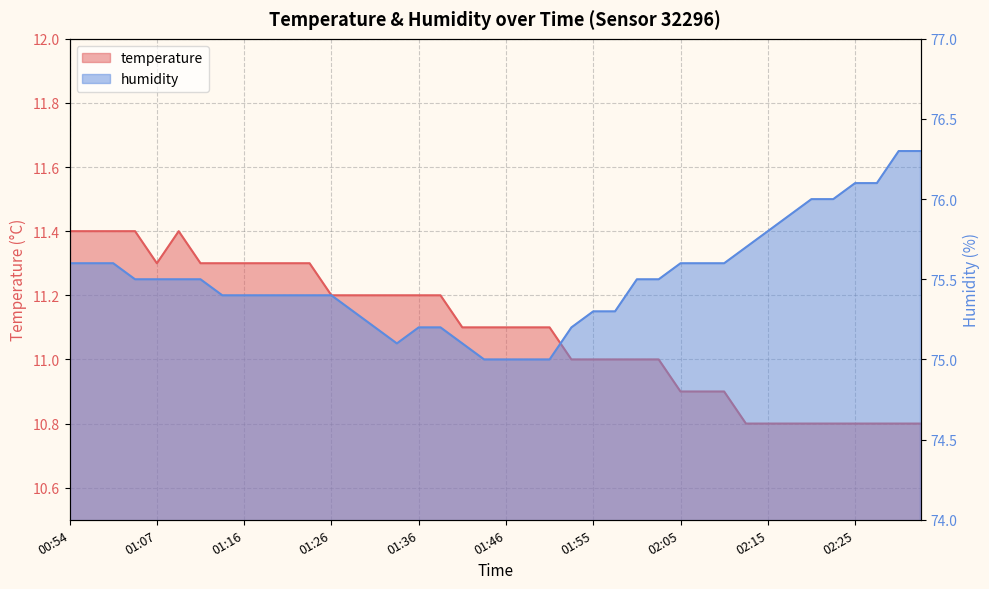

What is the difference between the humidity values at 01:33 and 02:30?

1.2